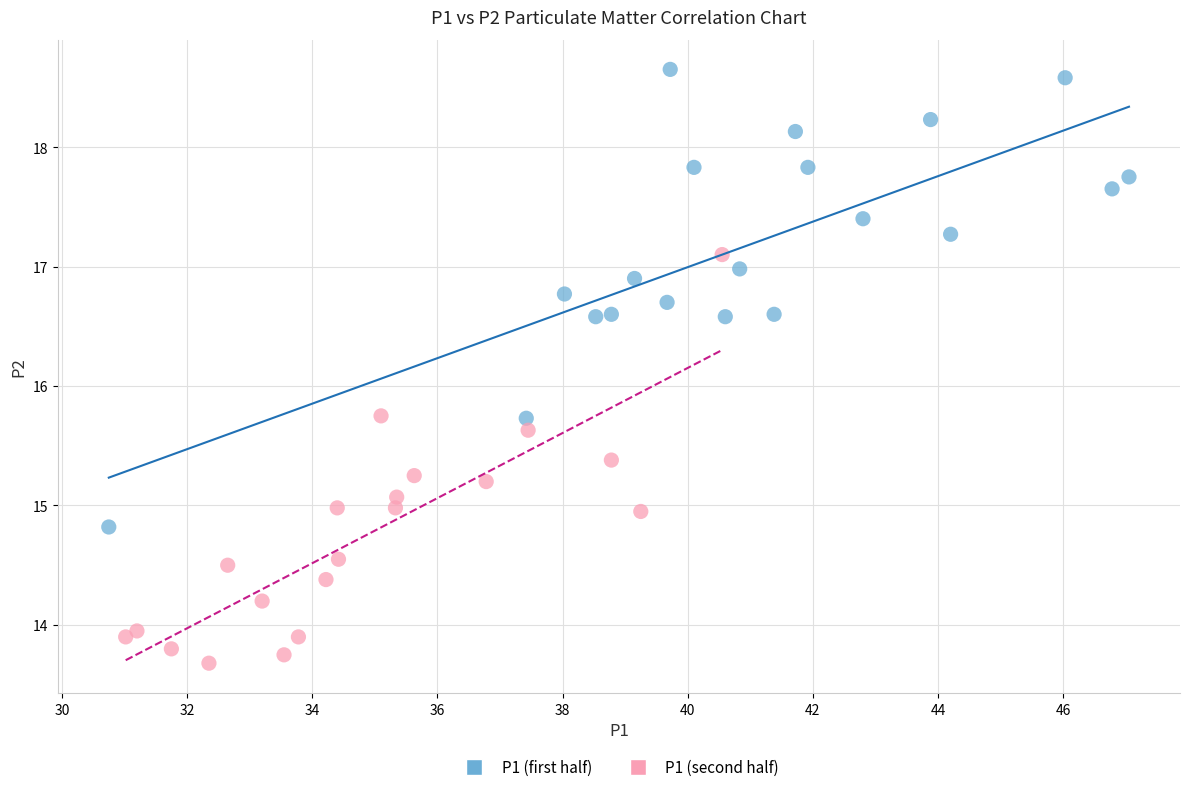

Which series reaches the minimum Y coordinate?

P1 (second half)